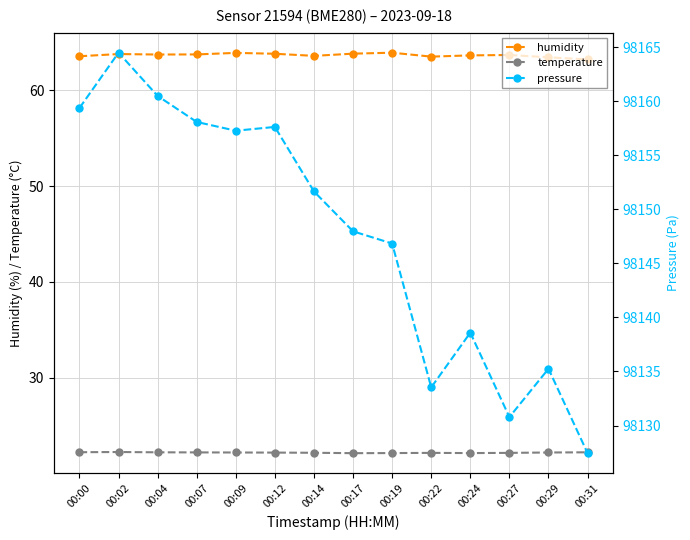

Which series has the largest total across all categories?

pressure